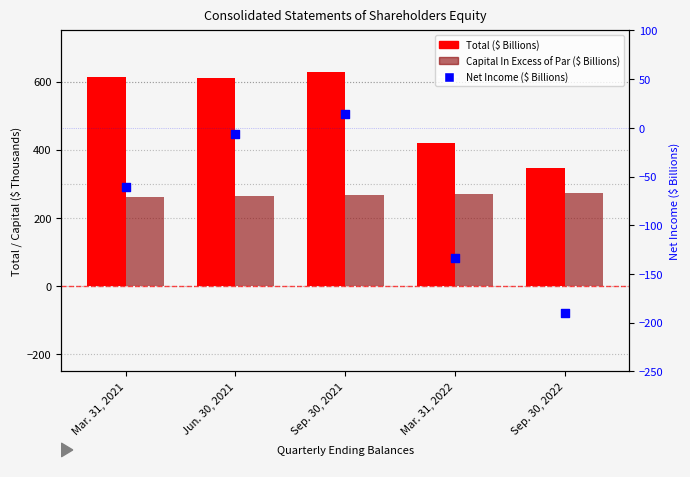

Which series reaches the maximum Y coordinate?

Total ($ Billions)